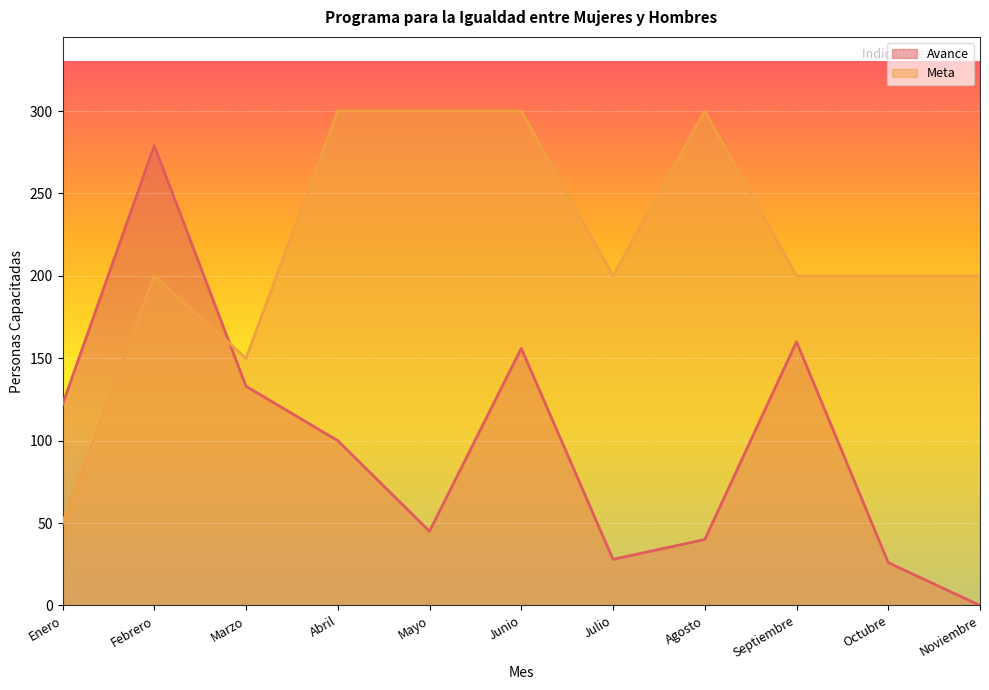

The value of Meta at Enero is 13. True or false?

False